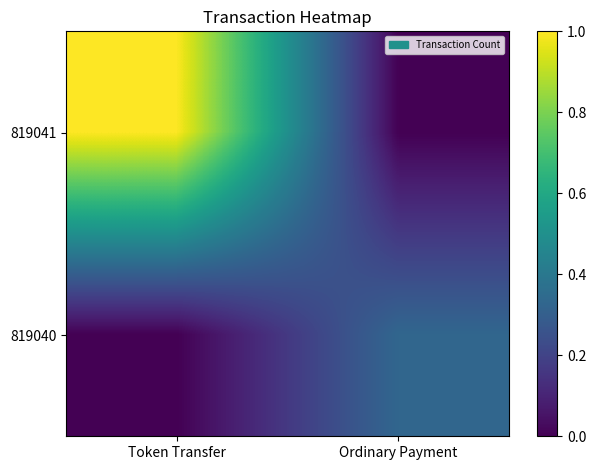

Reading right to left, what are all the values shown in this chart?

819041: Ordinary Payment=0.0	Token Transfer=1.0
819040: Ordinary Payment=0.3	Token Transfer=0.0